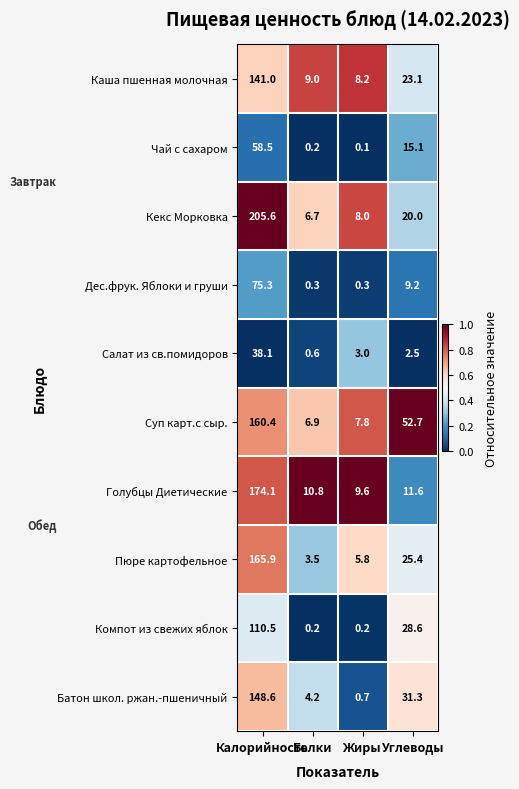

Between Белки and Жиры, which series saw the biggest shift?

Батон школ. ржан.-пшеничный